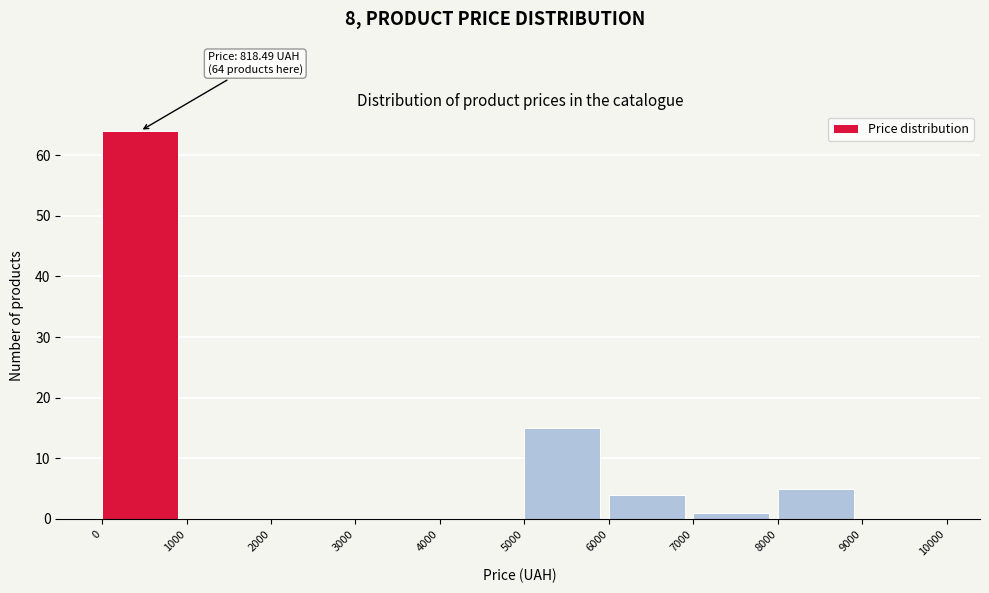

Which range on the x-axis has the tallest bar?

0 to 1000